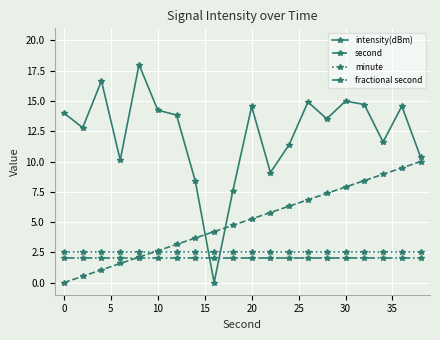

How many lines are shown in the chart?

4